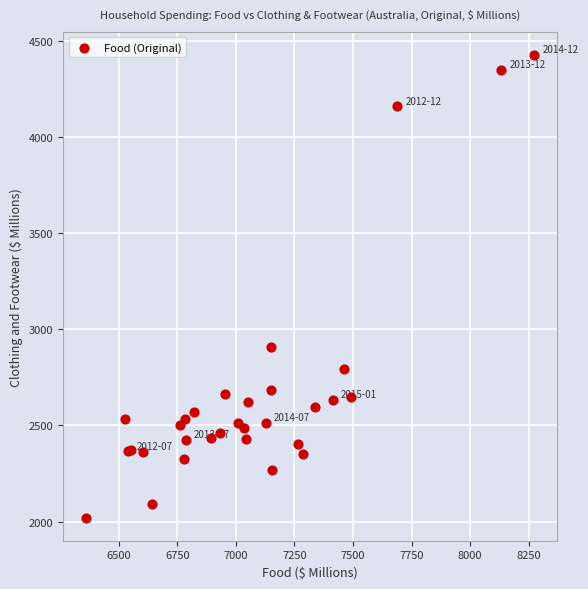

What Y value in the scatter plot is closest to 3223?

2907.0